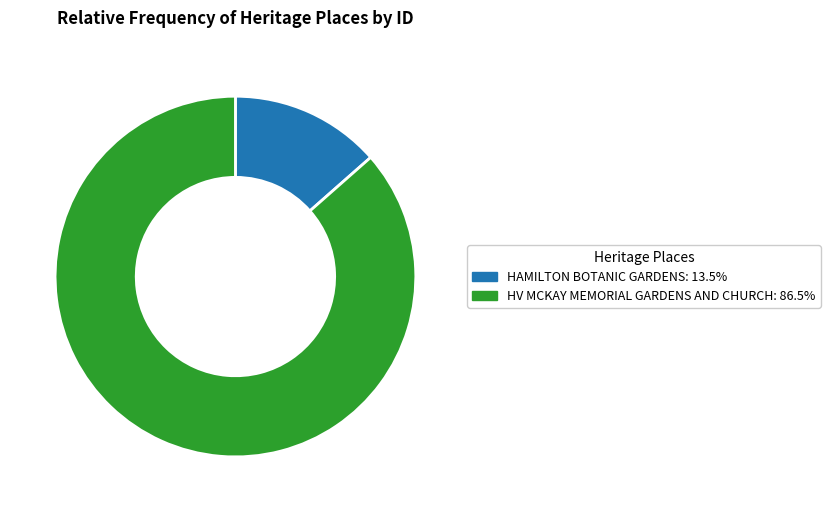

Count the number of slices in the pie.

2